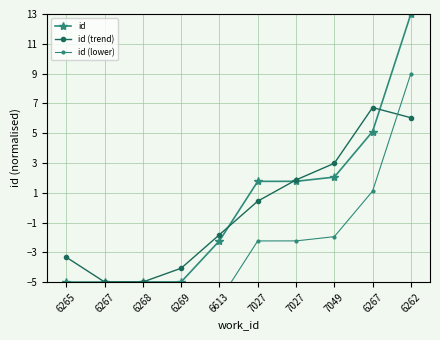

Which series has the largest total across all categories?

id